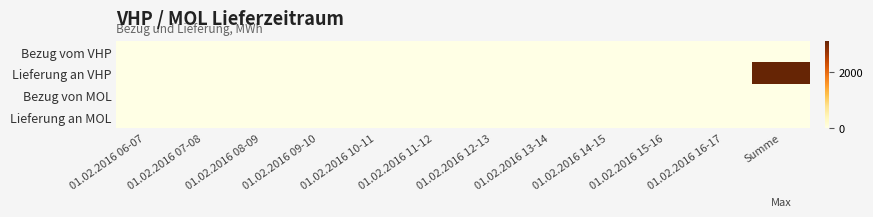

Which series has the largest total across all categories?

Lieferung an VHP